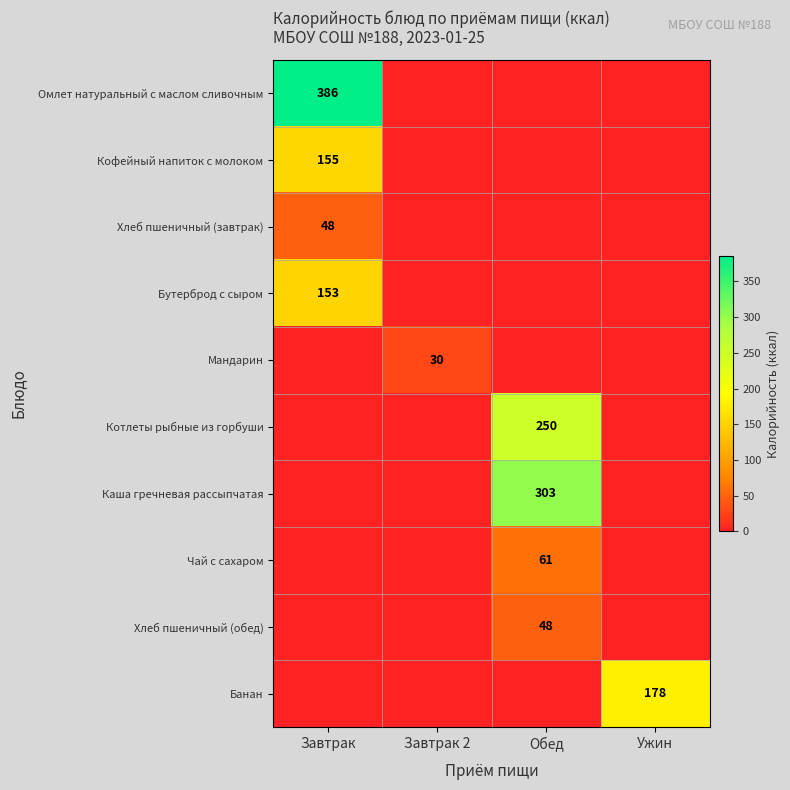

The value of Каша гречневая рассыпчатая at Обед is 303. True or false?

True